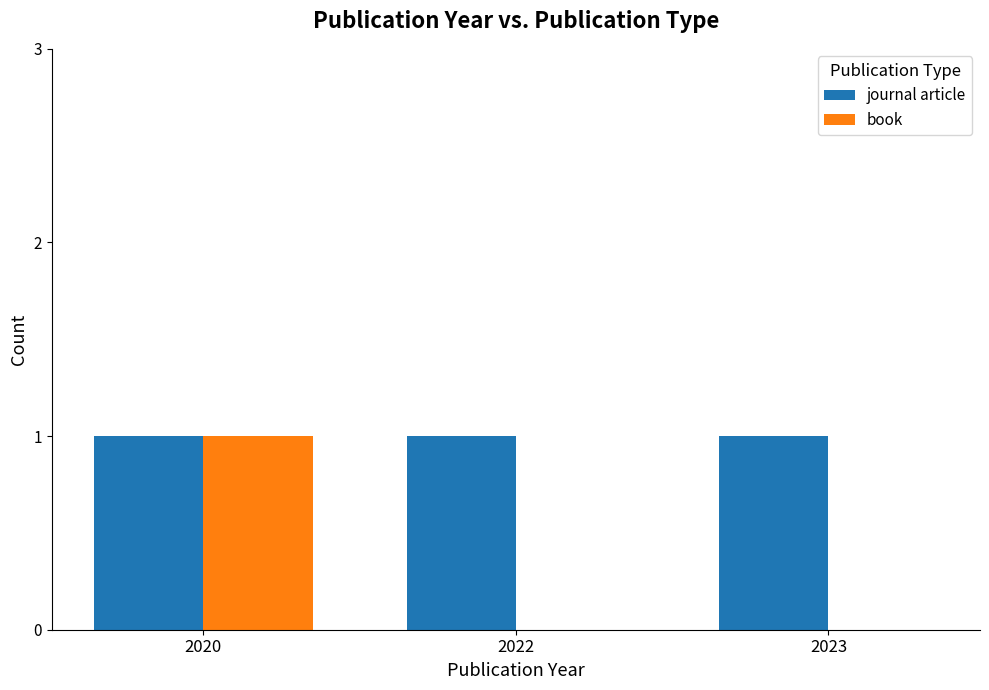

Reading right to left, transcribe all the data shown in this chart.

journal article: 2023=1	2022=1	2020=1
book: 2023=0	2022=0	2020=1